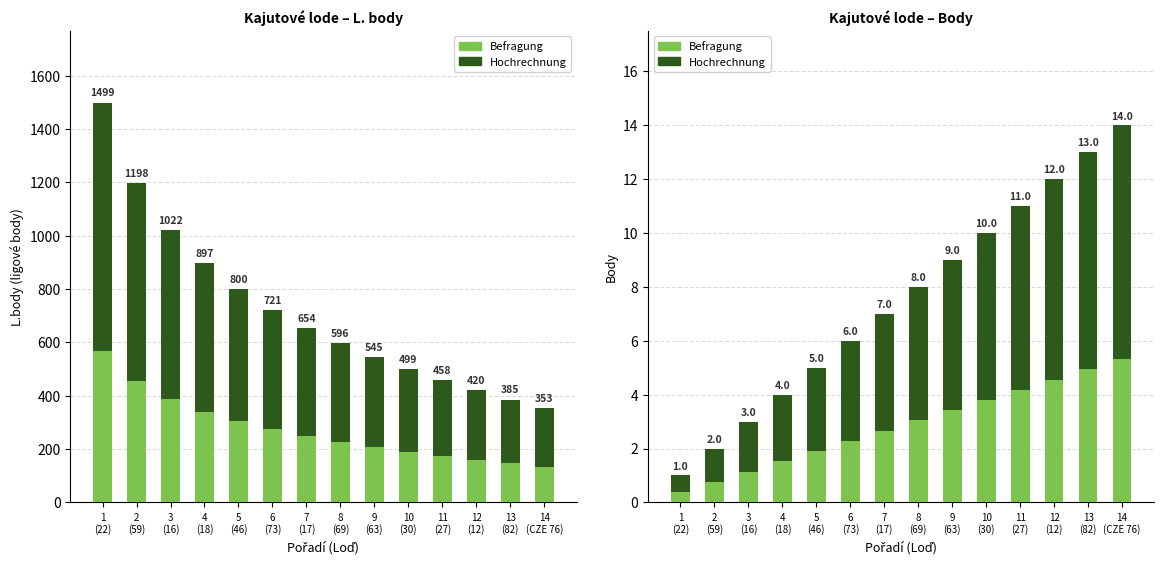

What is the label of the 5th bar from the right?

10
(30)